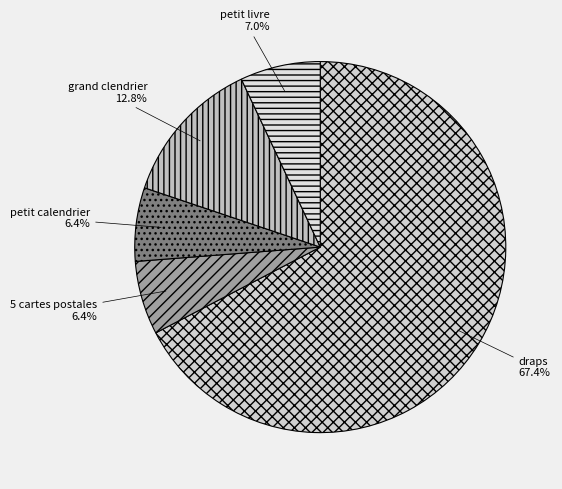

Is it true that petit calendrier is 6% of the pie?

True